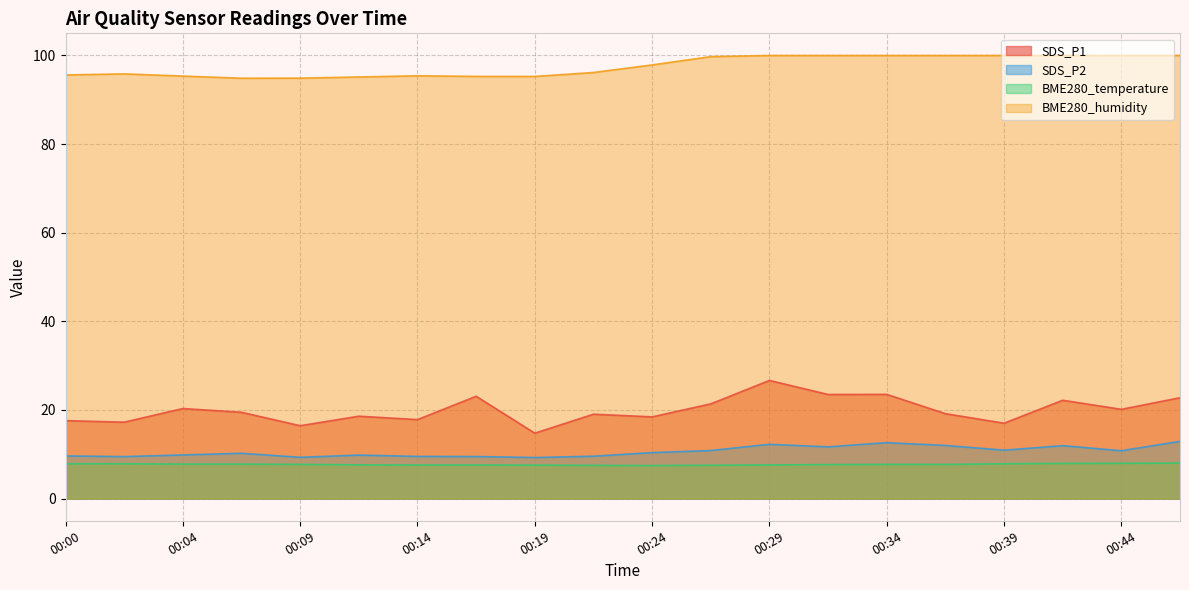

At which category does BME280_humidity reach its first local valley?

00:07